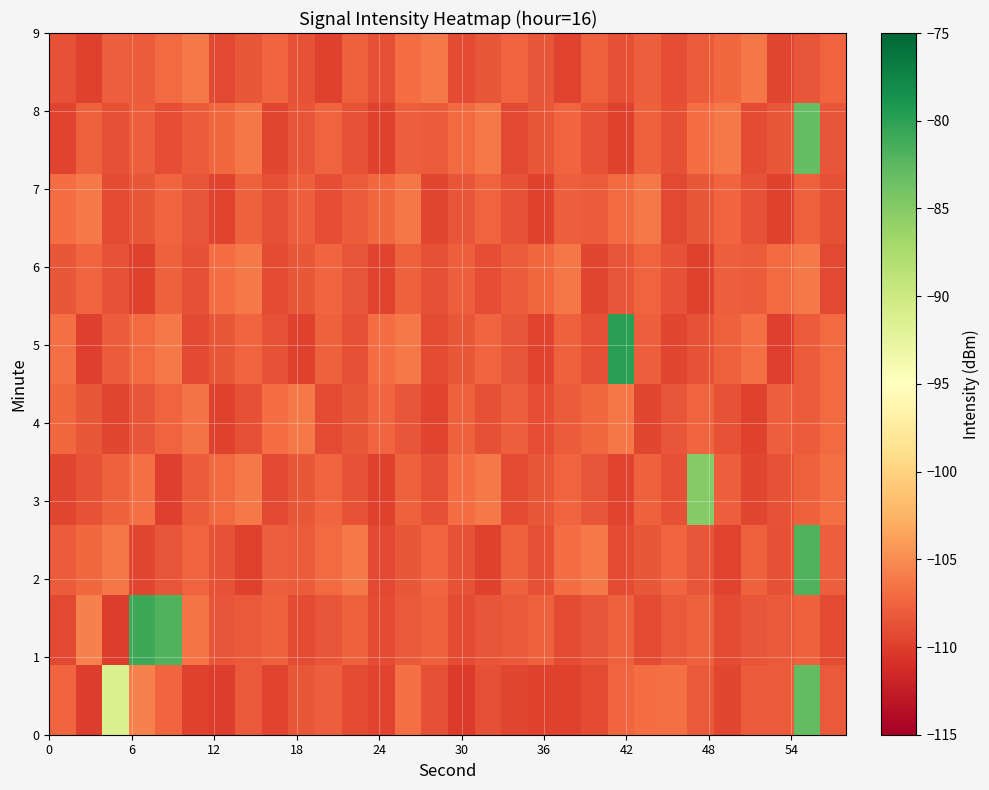

How many distinct data groups are displayed?

10